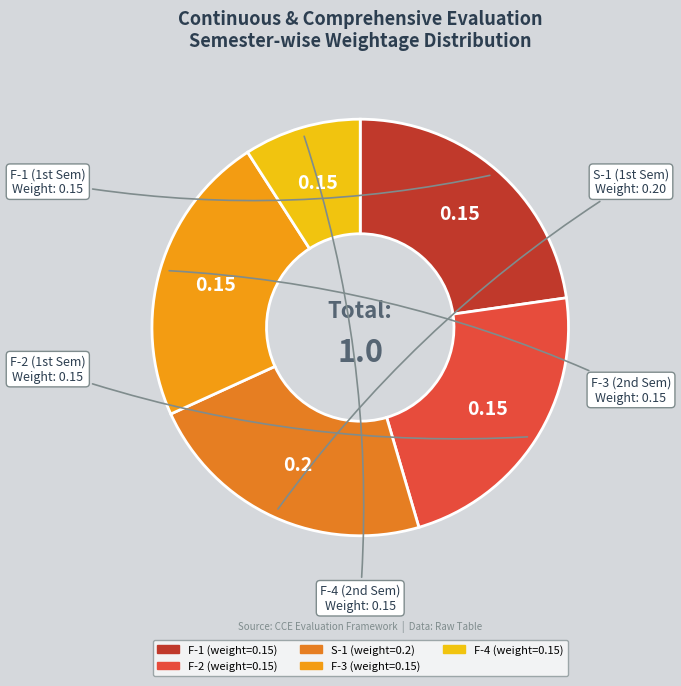

Is there any slice that represents more than half of the pie?

No